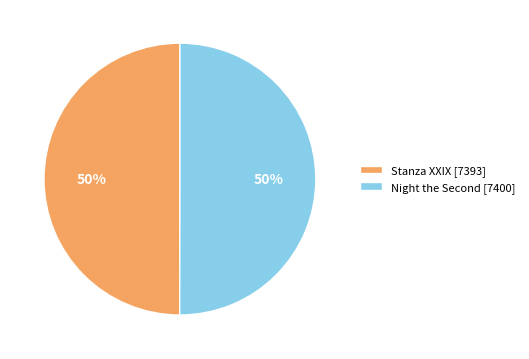

Is it true that Stanza XXIX is 50% of the pie?

True